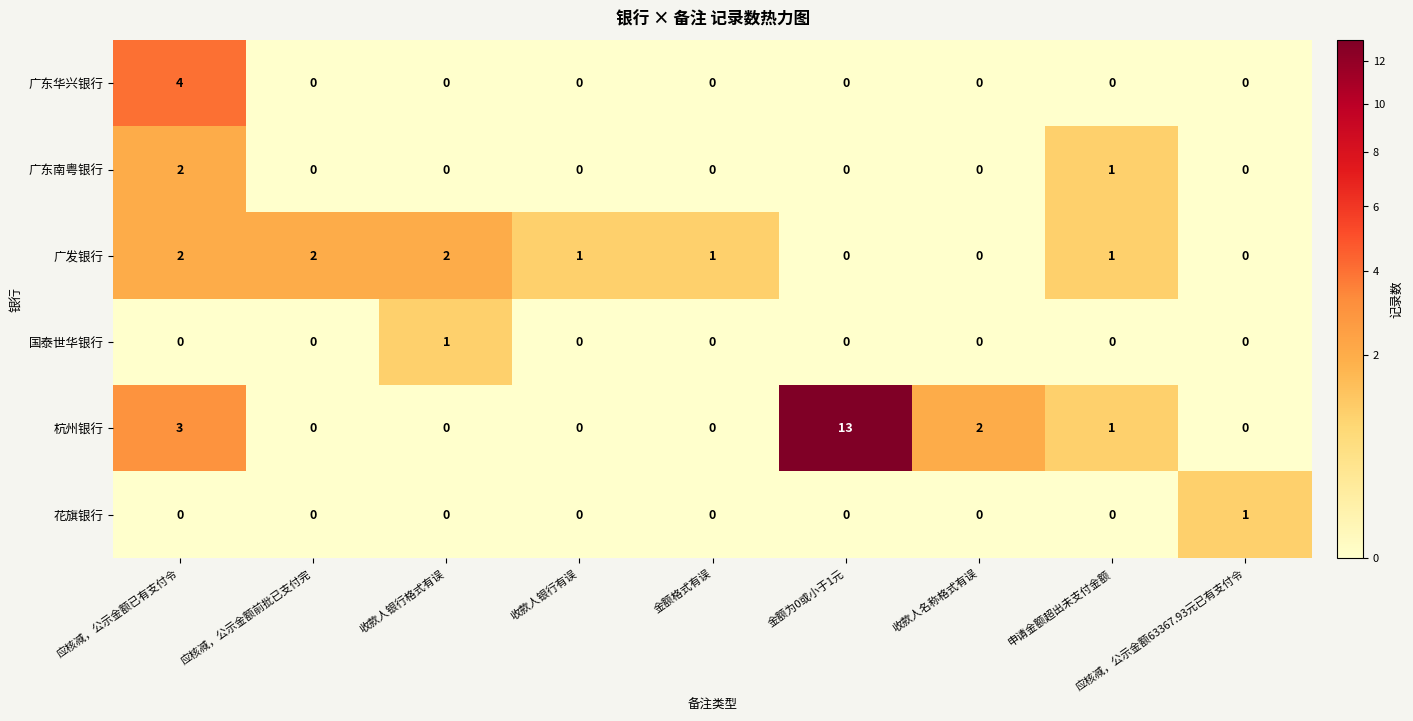

At which category is the sum across all series the highest?

金额为0或小于1元